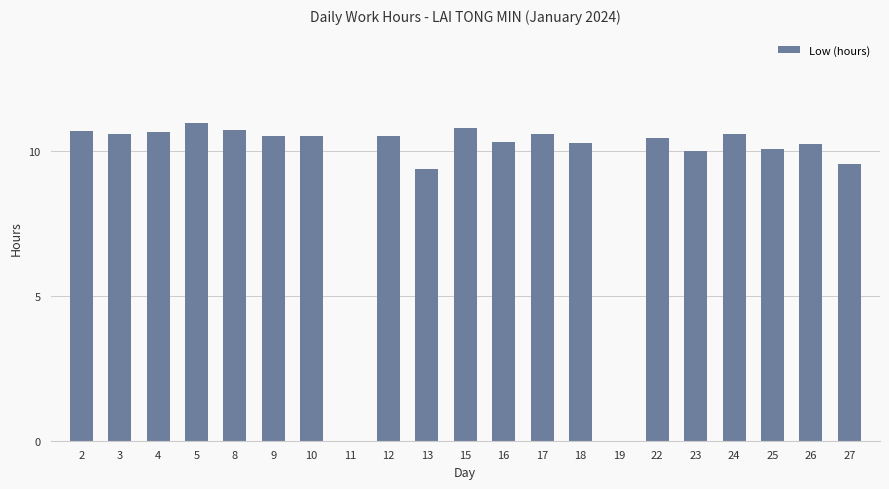

What is the sum of all values?

197.2